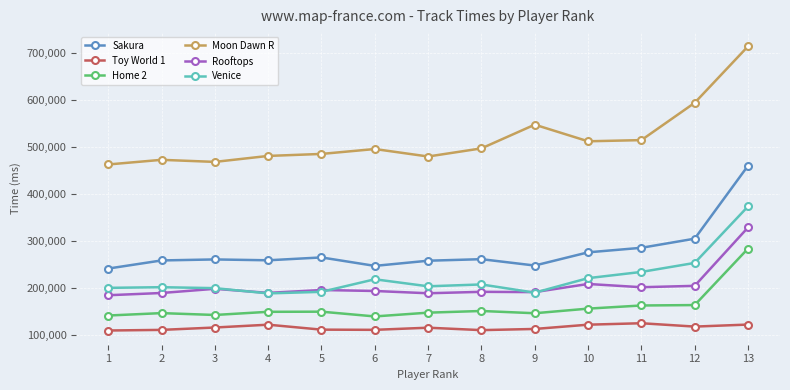

What is the total value across all series at 1?

1338503